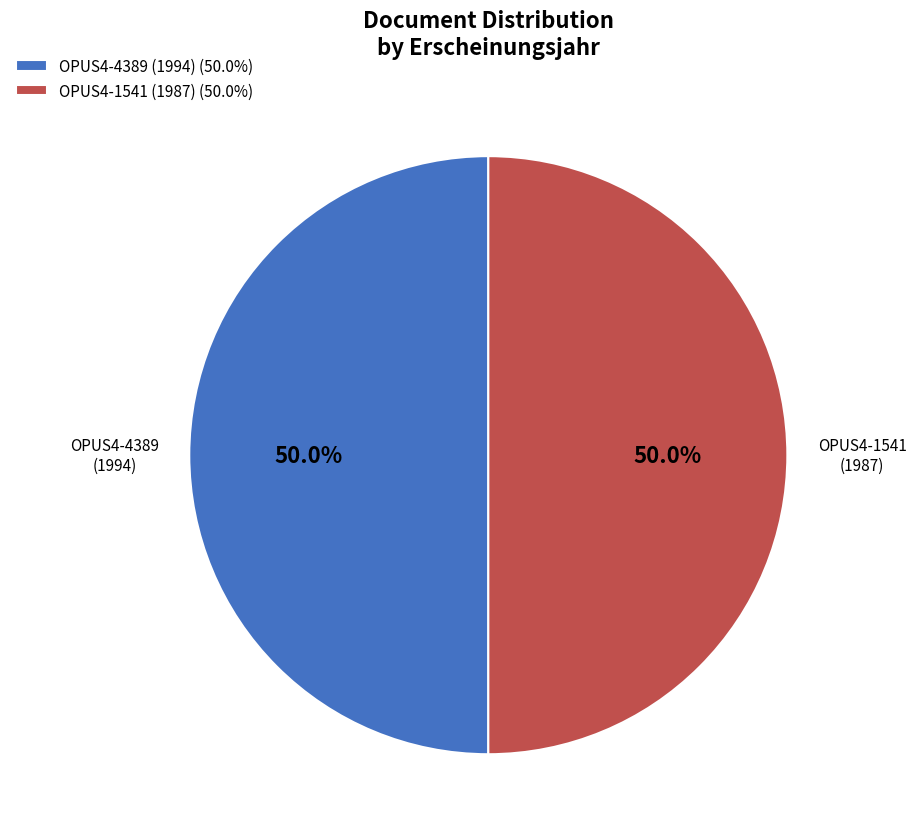

How much of the chart is everything except OPUS4-4389 (1994) (50.0%)?

49.9%